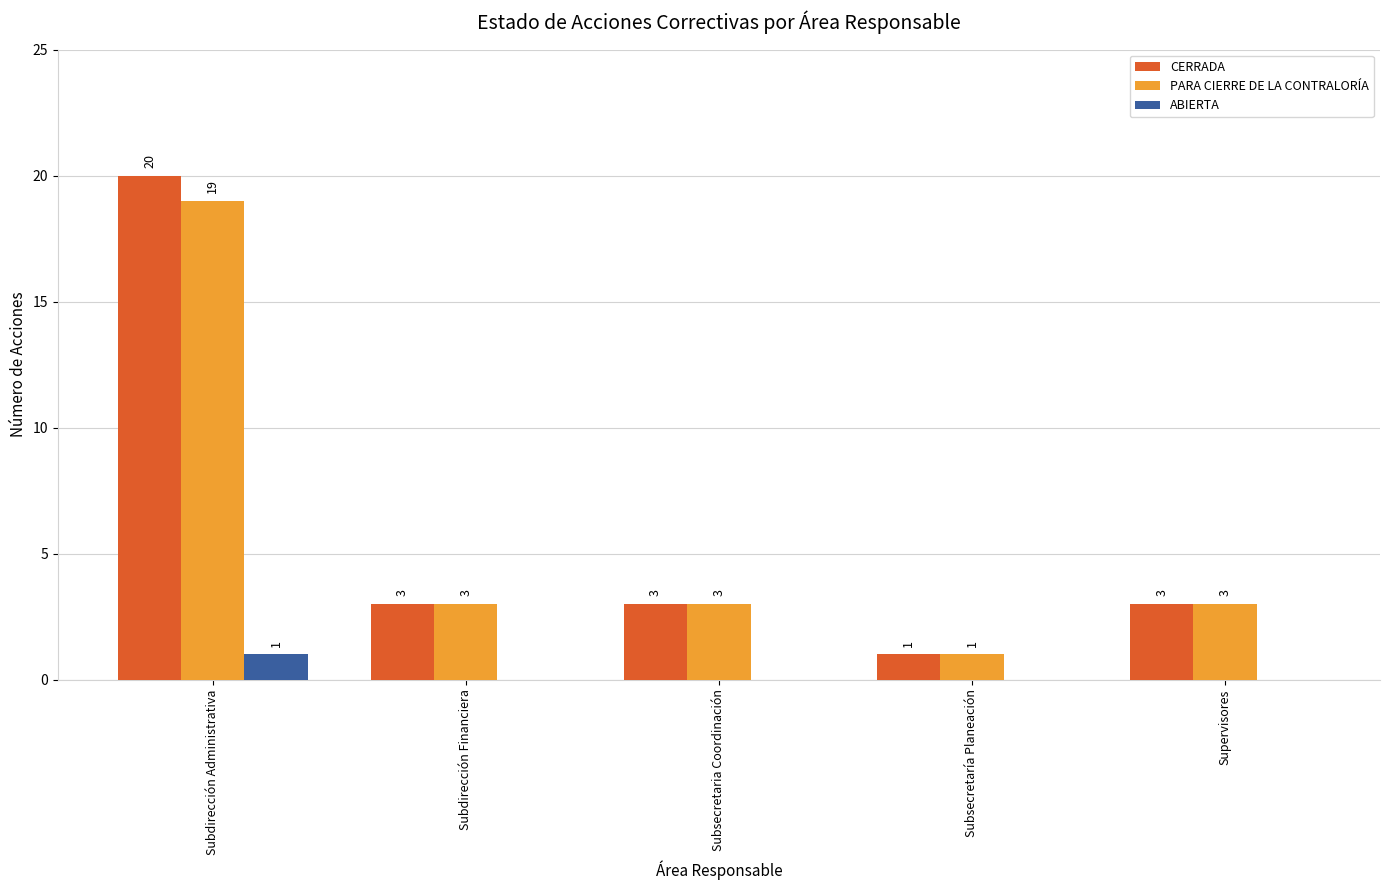

The value of PARA CIERRE DE LA CONTRALORÍA at Subdirección Financiera is 3. True or false?

True